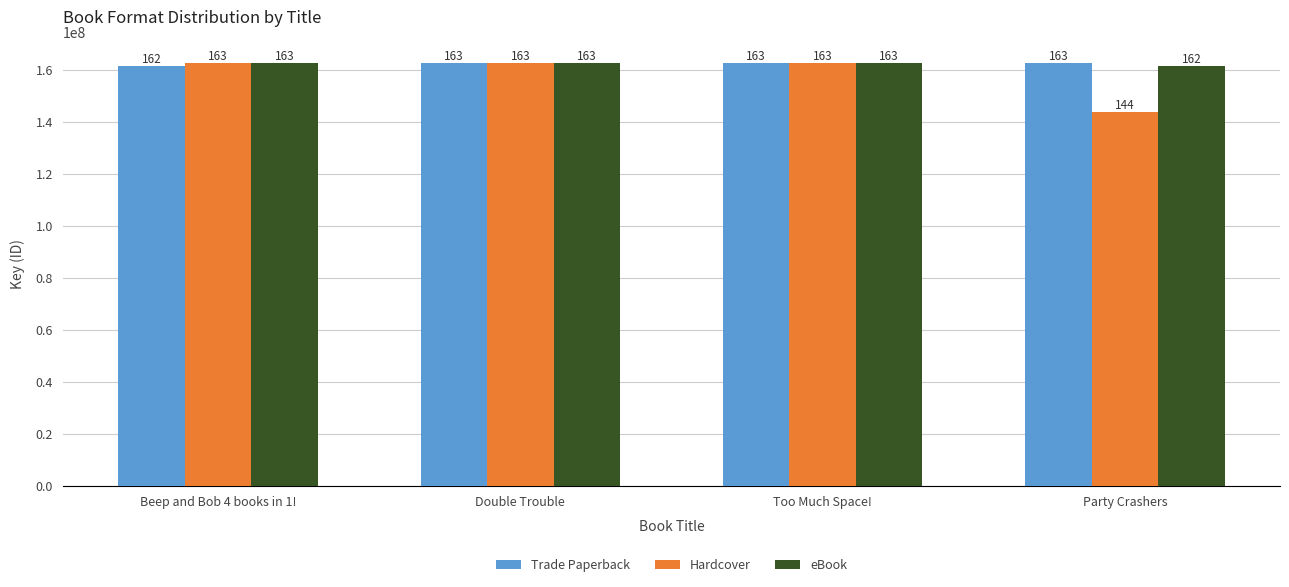

What is the sum of the Trade Paperback values at Too Much Space! and Beep and Bob 4 books in 1!?

324382821